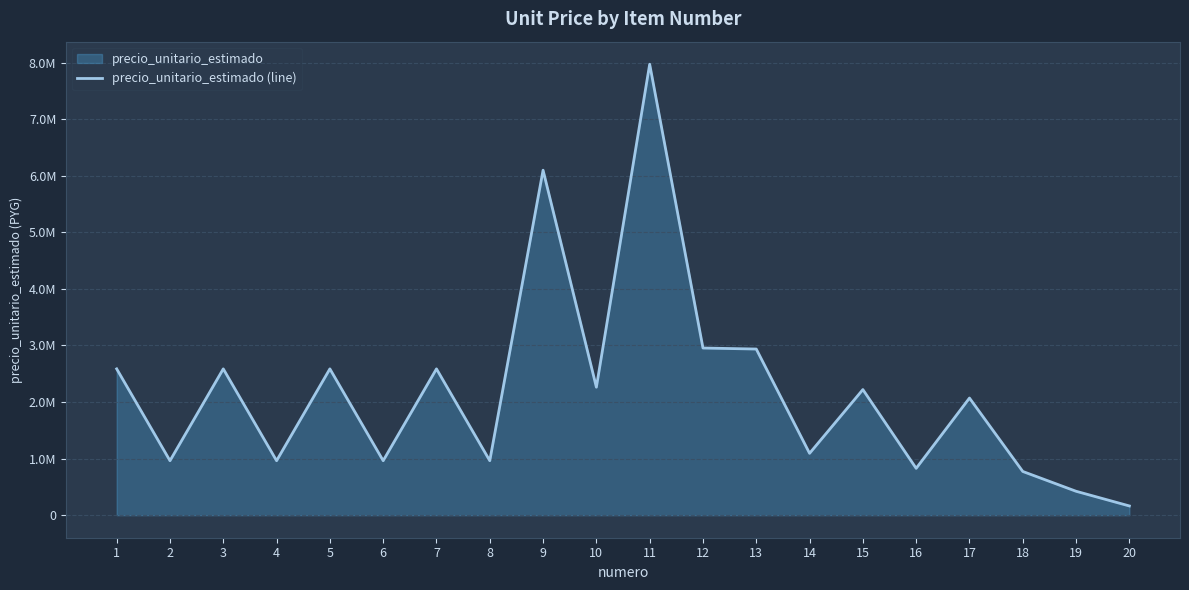

What is the maximum value shown in the chart?

7970433